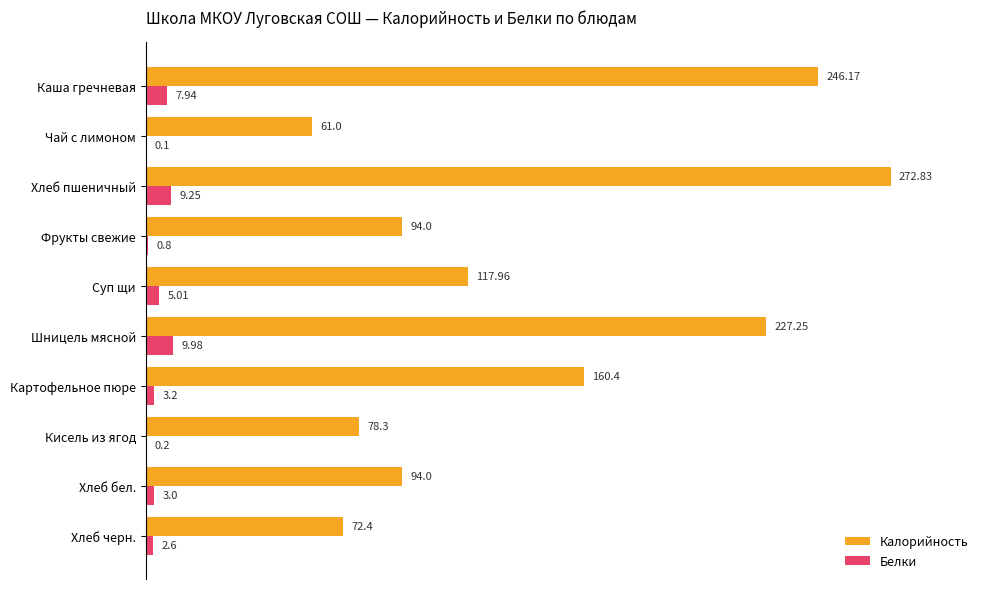

Between Чай с лимоном and Хлеб пшеничный, which series saw the biggest shift?

Калорийность